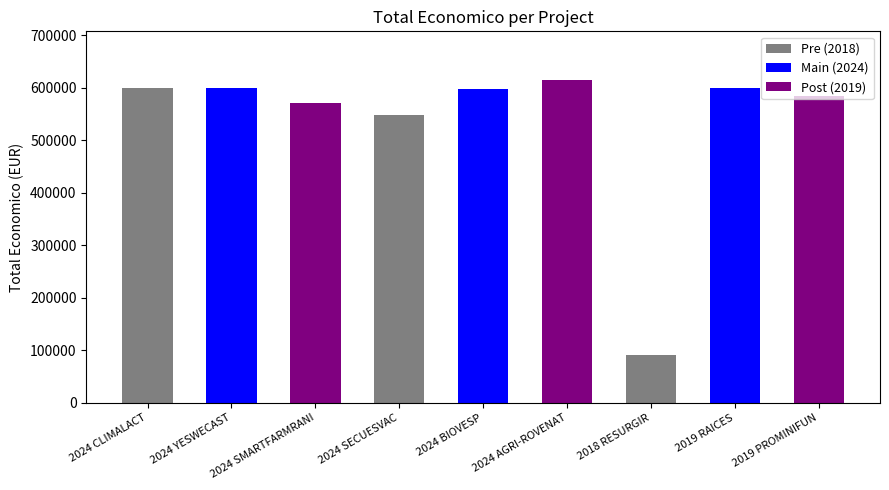

What is the change in value from 2024 SMARTFARMRANI to 2024 AGRI-ROVENAT?

+43410